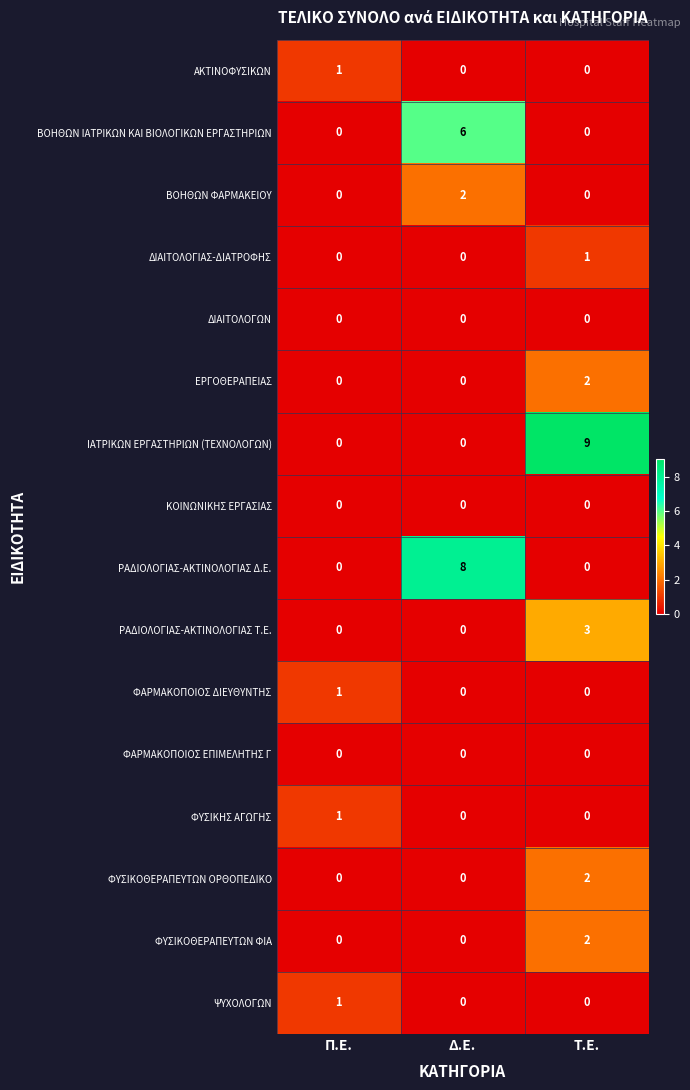

At which category is the sum across all series the highest?

Τ.Ε.